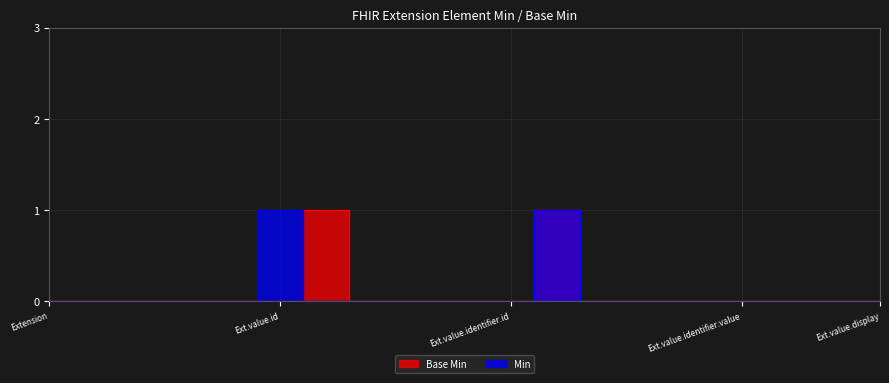

Reading left to right, what are all the values shown in this chart?

Base Min: 0	0	0	0	0	0	1	0	0	0	0	1	0	0	0	0	0	0	0
Min: 0	0	0	0	0	1	0	0	0	0	0	1	0	0	0	0	0	0	0